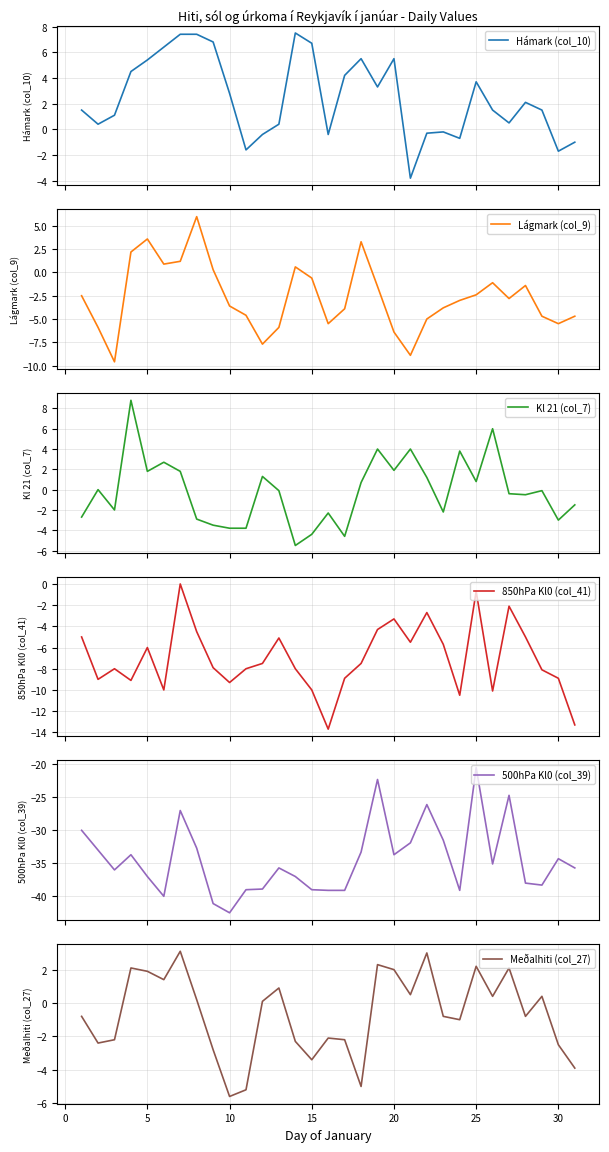

True or false: Lágmark (col_9) and Hámark (col_10) intersect in this chart.

False